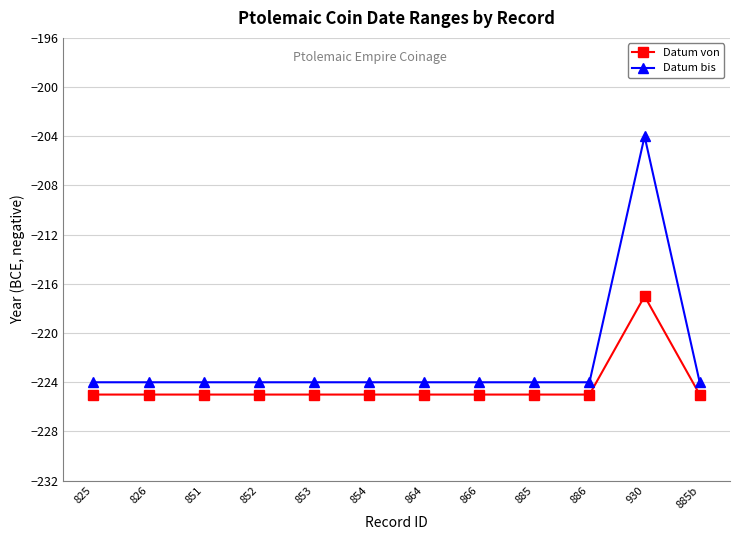

Rank the series by their average value, from highest to lowest.

Datum bis, Datum von